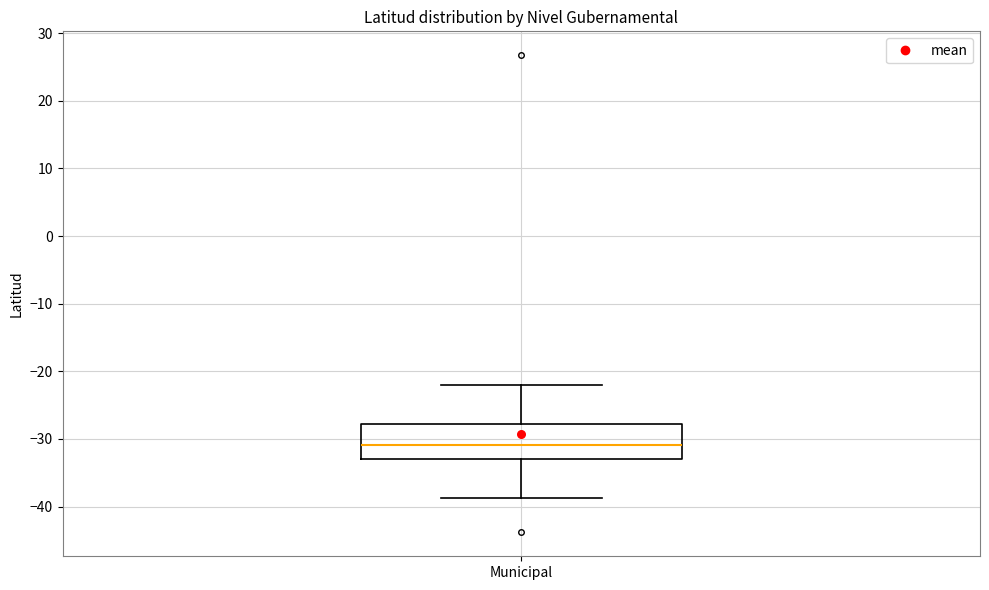

Read this box plot against the y-axis: the position of the median line, the range covered by the box, and the ends of both whiskers. The values are not printed on the chart, so give them approximately, as read against the axis.

median -31, box -33 to -28, whiskers -39 to -22